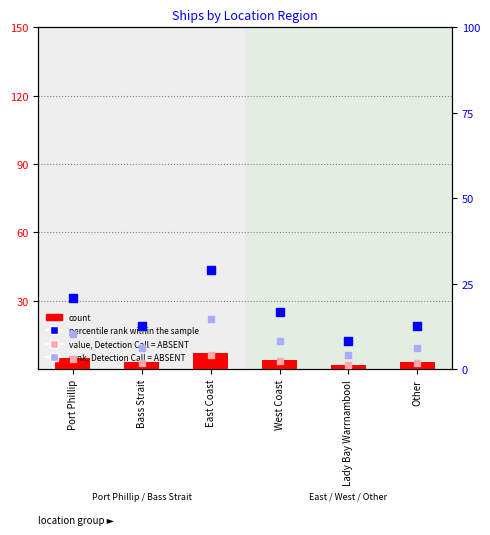

Which series contains the highest Y value?

percentile rank within the sample